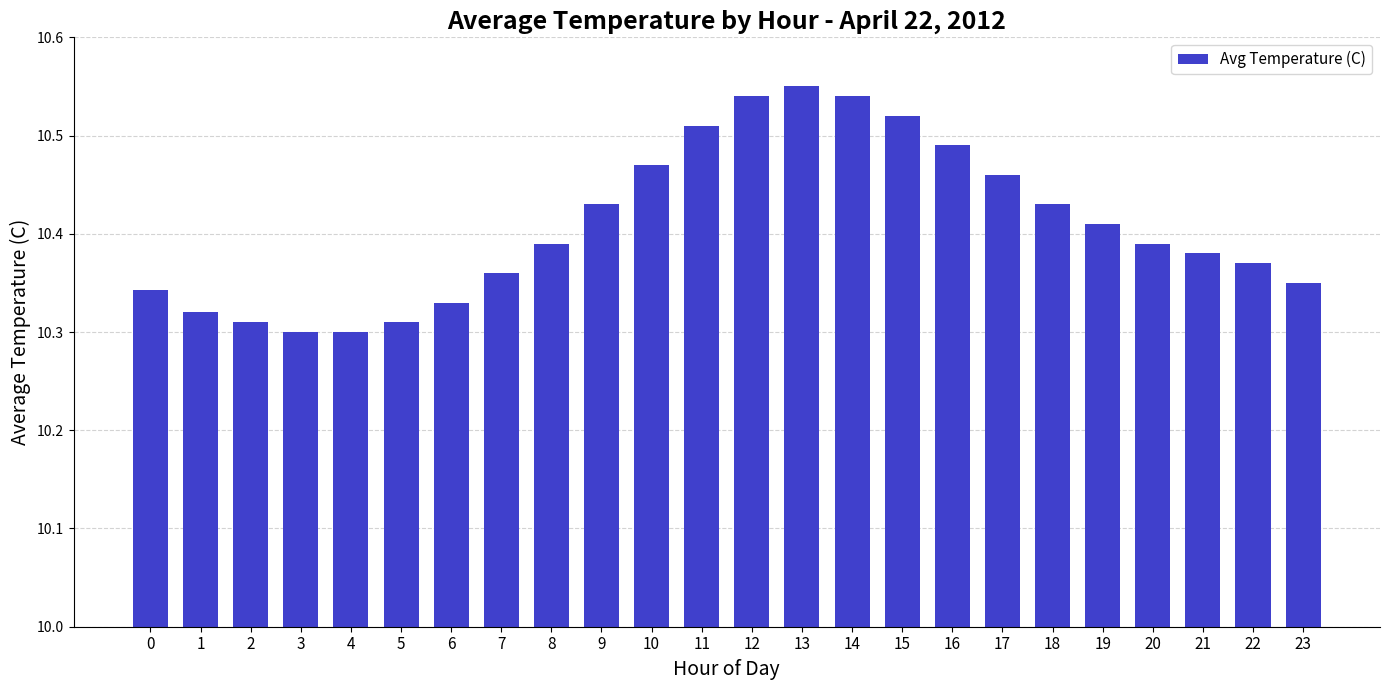

What is the sum of the values at 0 and 17?

20.8